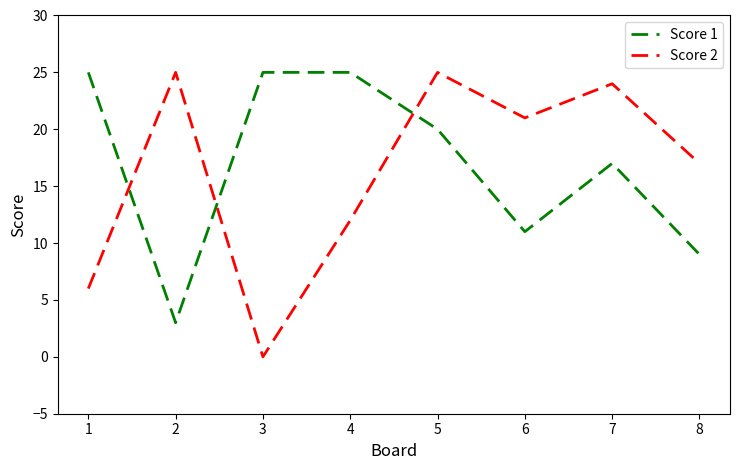

At 6, list the series in order from largest to smallest.

Score 2, Score 1